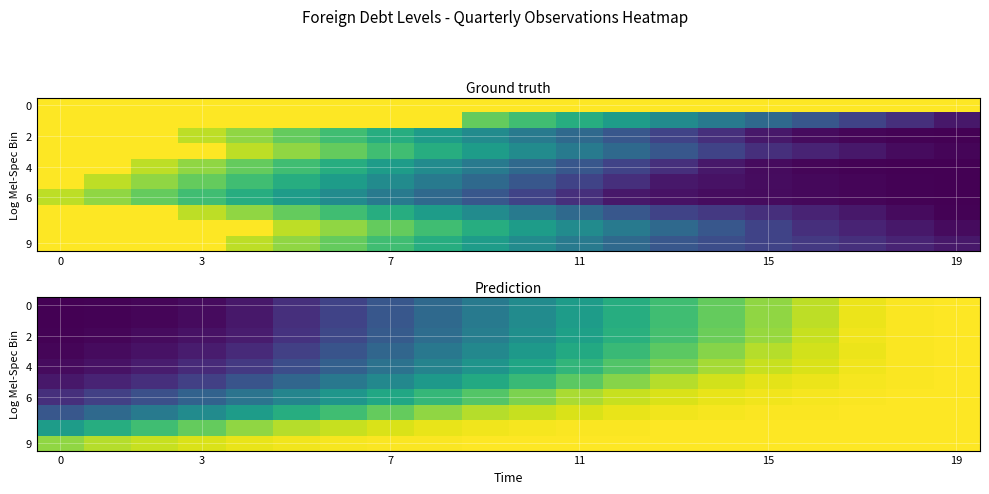

True or false: 9 has a value of 144 at 11.

True